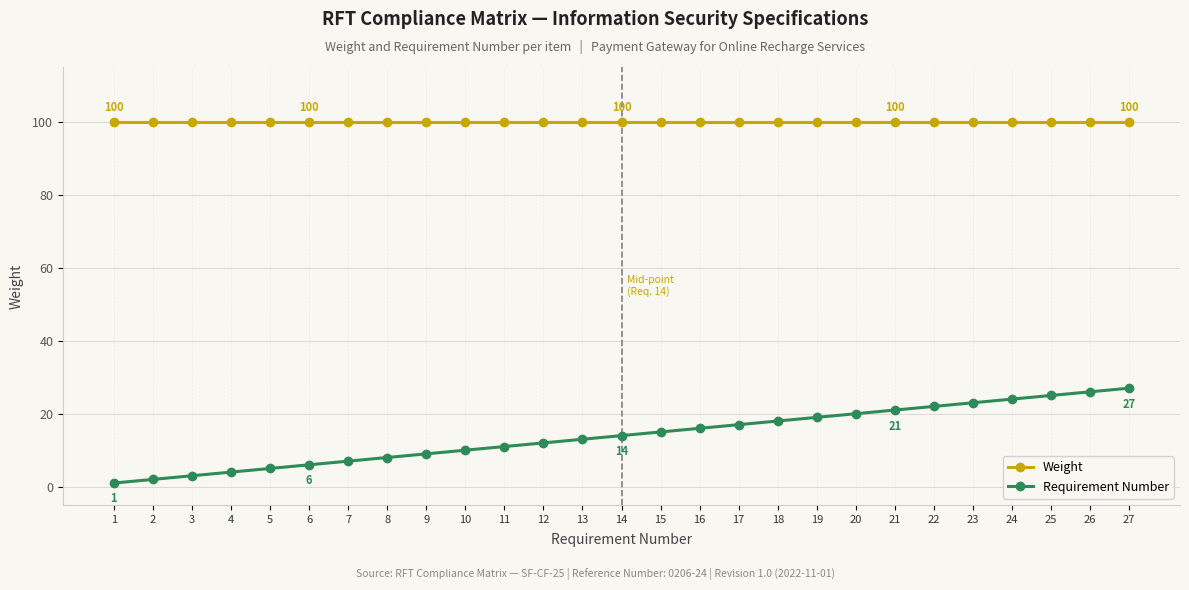

Rank the series by their average value, from lowest to highest.

Requirement Number, Weight